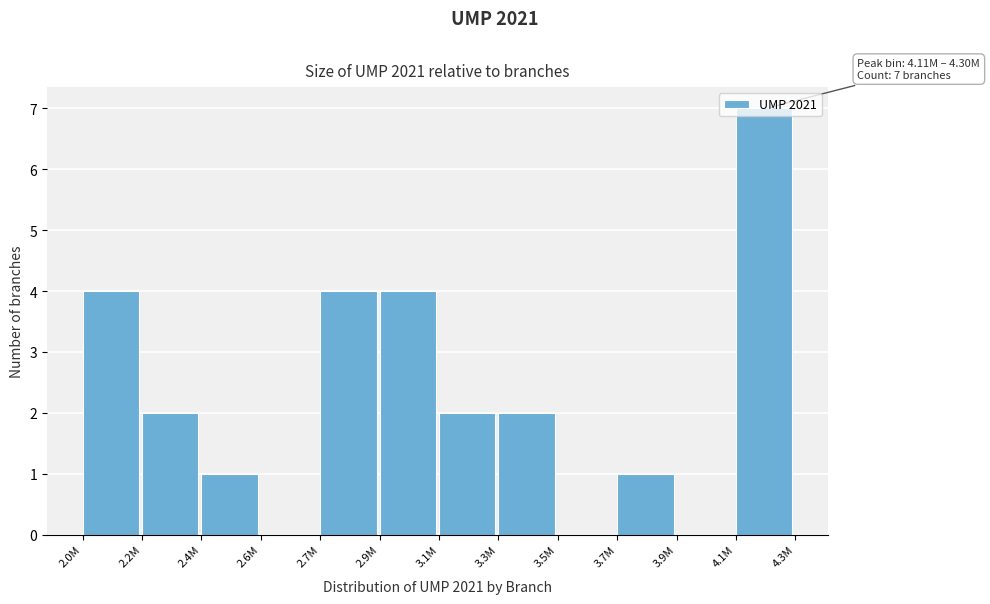

What is the maximum value shown in the chart?

7